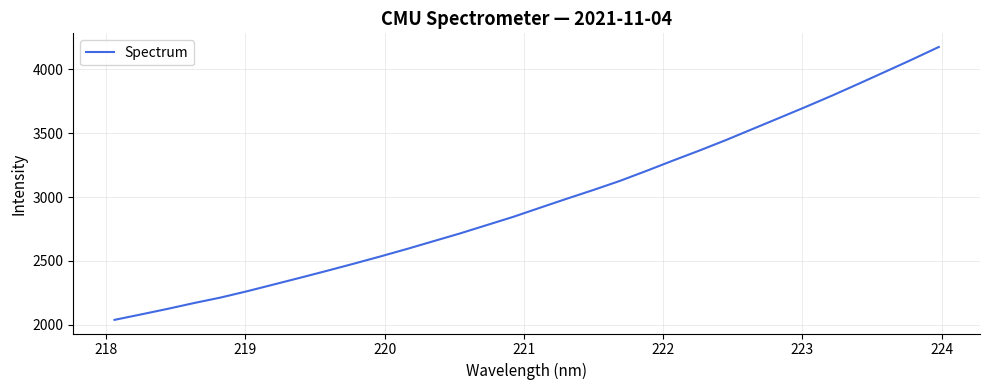

Does the chart have visible grid lines?

Yes